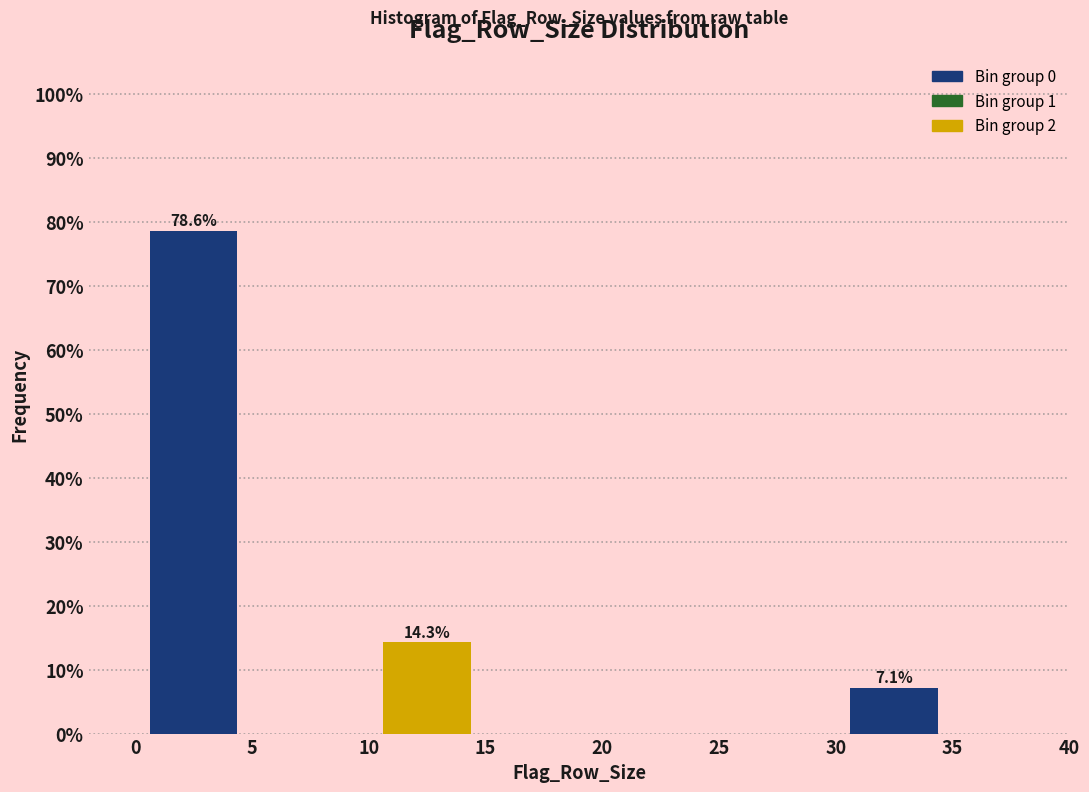

Which range on the x-axis has the tallest bar?

0 to 5